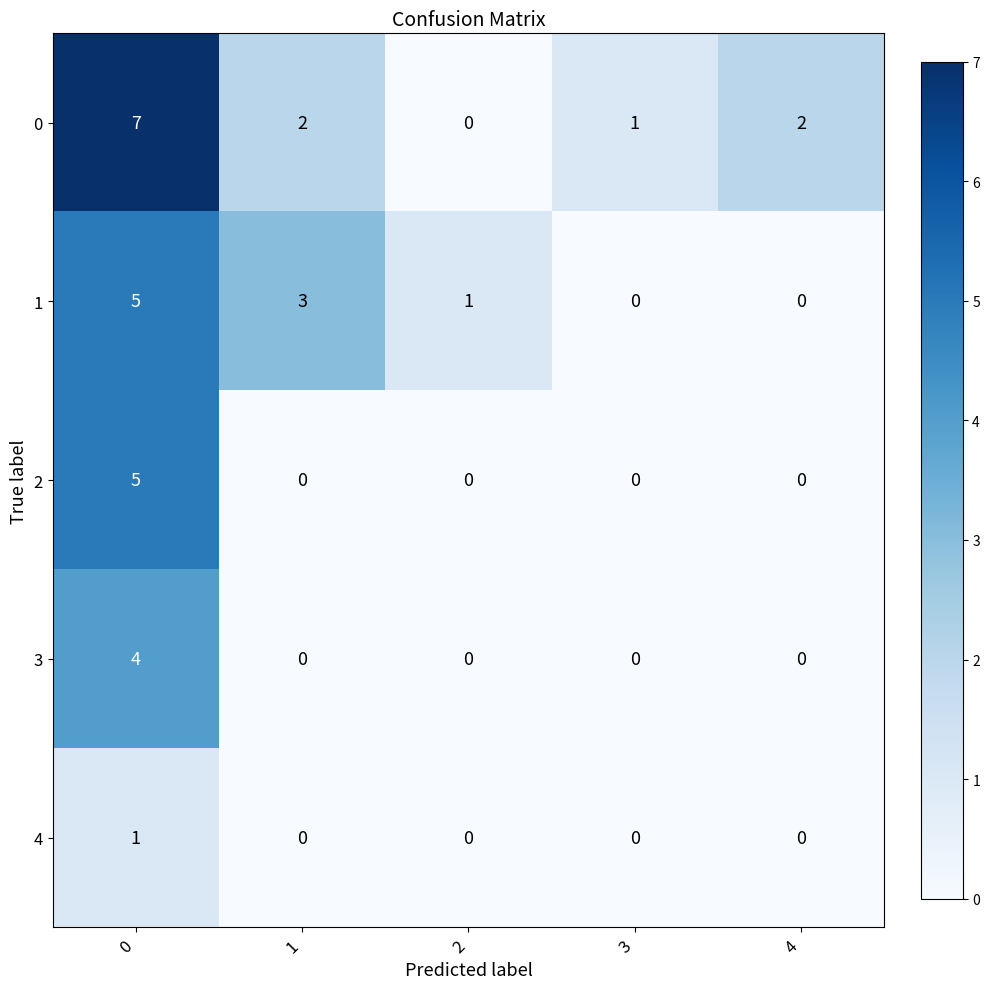

Count the number of data series in this chart.

5